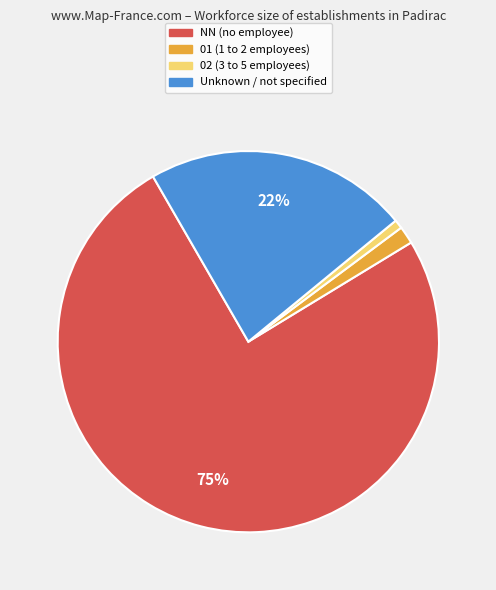

To the nearest percent, what is the difference between the largest and smallest slice percentages?

75%